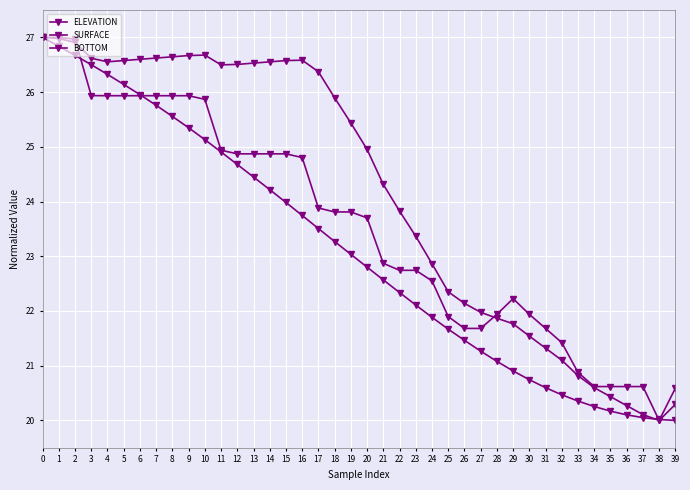

How many data points in BOTTOM are less than 25?

20